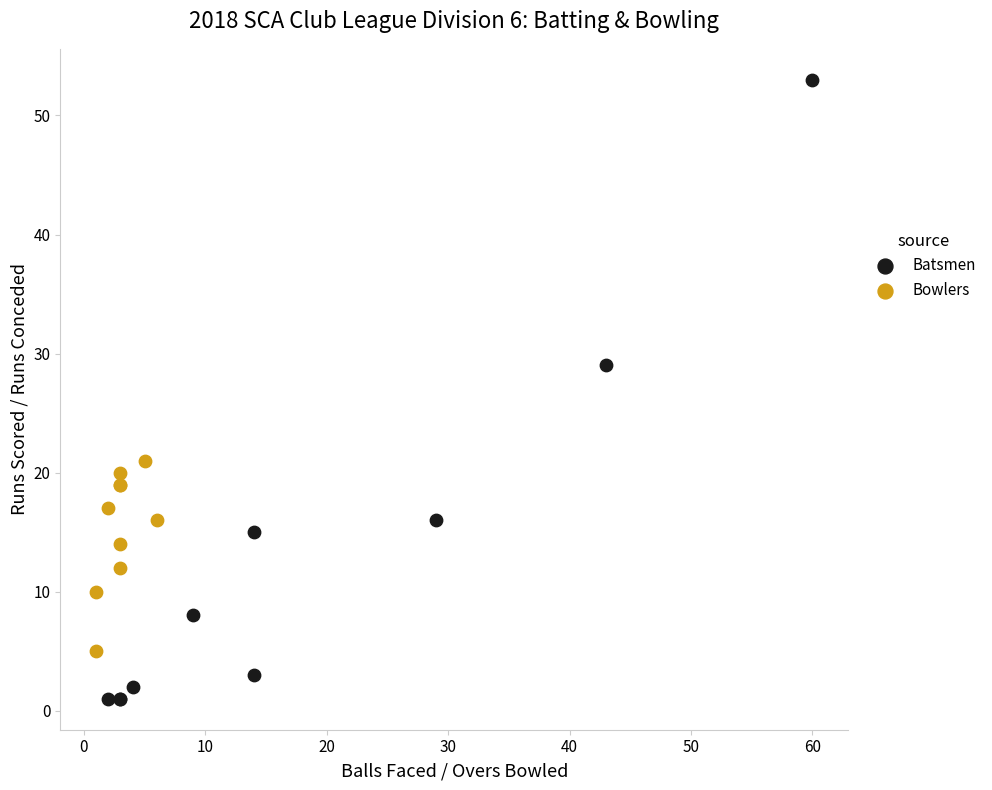

Which series has the widest spread of Y values?

Batsmen